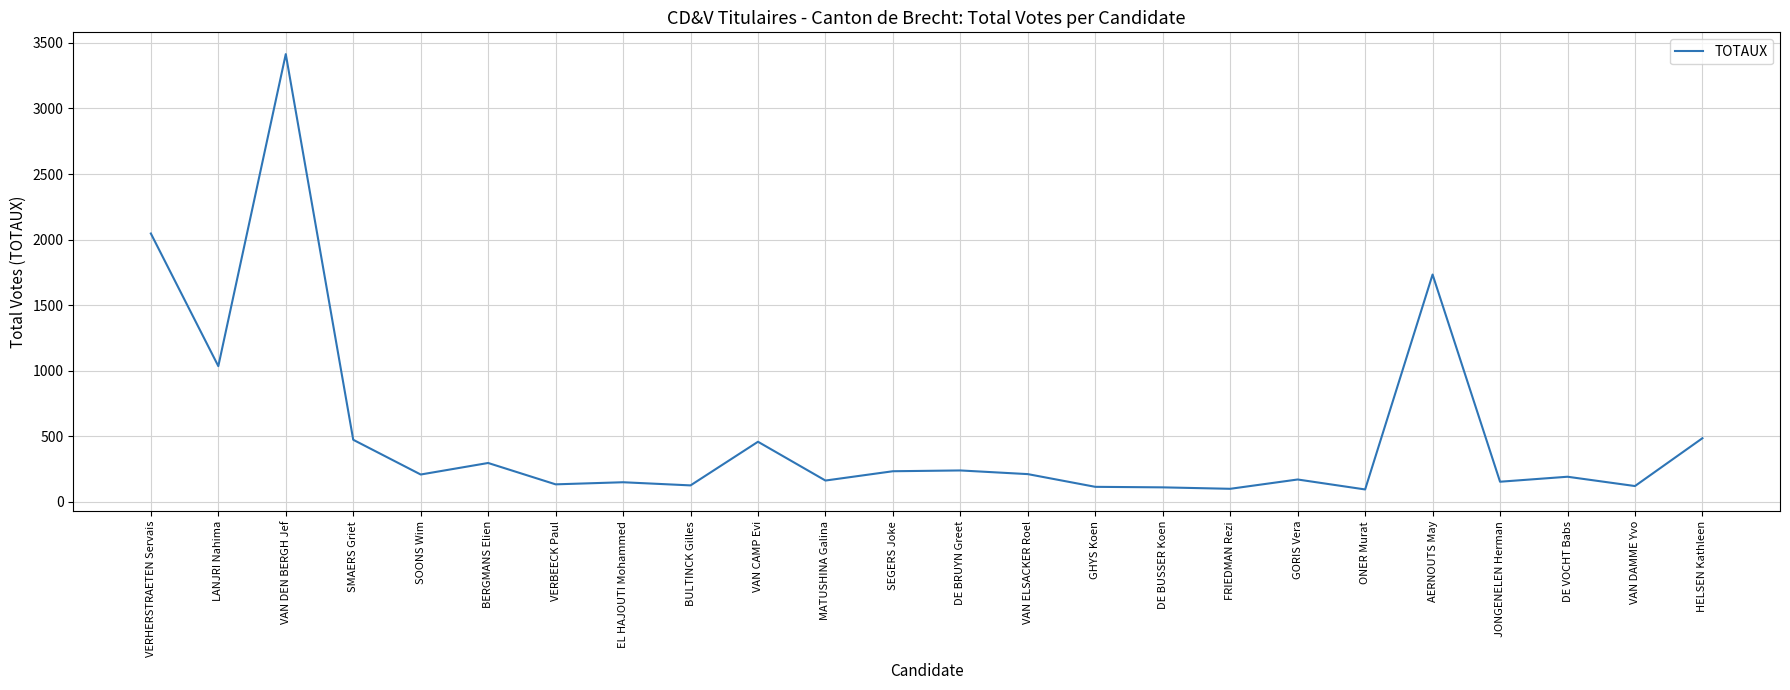

What is the sum of the values at DE BRUYN Greet and GORIS Vera?

407